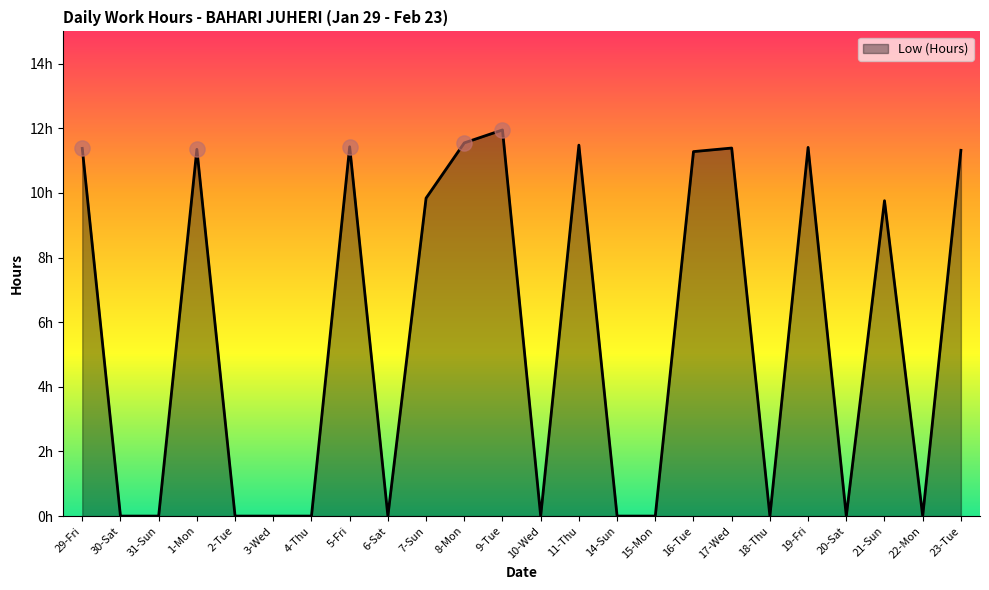

What is the change in value from 31-Sun to 1-Mon?

+11.3